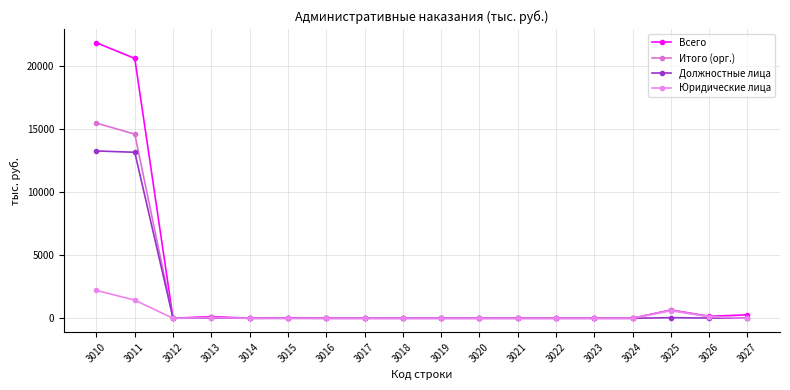

Reading left to right, what are all the values shown in this chart?

Всего: 3010=21857	3011=20615	3012=0	3013=136	3014=0	3015=16	3016=0	3017=0	3018=0	3019=0	3020=0	3021=0	3022=0	3023=0	3024=0	3025=658	3026=157	3027=275
Итого (орг.): 3010=15483	3011=14610	3012=0	3013=68	3014=0	3015=0	3016=0	3017=0	3018=0	3019=0	3020=0	3021=0	3022=0	3023=0	3024=0	3025=648	3026=137	3027=20
Должностные лица: 3010=13274	3011=13172	3012=0	3013=17	3014=0	3015=0	3016=0	3017=0	3018=0	3019=0	3020=0	3021=0	3022=0	3023=0	3024=0	3025=48	3026=17	3027=20
Юридические лица: 3010=2209	3011=1438	3012=0	3013=51	3014=0	3015=0	3016=0	3017=0	3018=0	3019=0	3020=0	3021=0	3022=0	3023=0	3024=0	3025=600	3026=120	3027=0